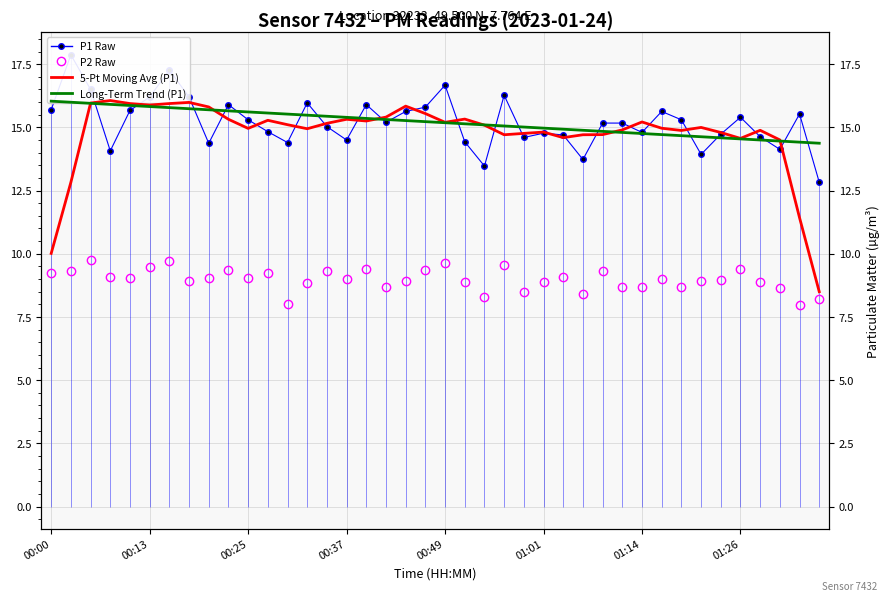

Reading right to left, transcribe all the data shown in this chart.

P1 Raw: 12.8	15.5	14.1	14.6	15.4	14.7	13.9	15.3	15.6	14.8	15.2	15.2	13.7	14.7	14.8	14.6	16.3	13.5	14.4	16.7	15.8	15.6	15.2	15.9	14.5	15.0	16.0	14.4	14.8	15.3	15.9	14.4	16.2	17.3	16.2	15.7	14.1	16.5	17.9	15.7
P2 Raw: 8.2	8.0	8.6	8.9	9.4	9.0	8.9	8.7	9.0	8.7	8.7	9.3	8.4	9.1	8.9	8.5	9.6	8.3	8.9	9.6	9.4	8.9	8.7	9.4	9.0	9.3	8.8	8.0	9.2	9.0	9.4	9.0	8.9	9.7	9.5	9.0	9.1	9.8	9.3	9.2
5-Pt Moving Avg (P1): 8.5	11.4	14.5	14.9	14.6	14.8	15.0	14.9	15.0	15.2	14.9	14.7	14.7	14.6	14.8	14.8	14.7	15.1	15.3	15.2	15.5	15.8	15.4	15.3	15.3	15.2	14.9	15.1	15.3	15.0	15.3	15.8	16.0	15.9	15.9	15.9	16.1	16.0	12.8	10.0
Long-Term Trend (P1): 14.4	14.4	14.5	14.5	14.5	14.6	14.6	14.7	14.7	14.8	14.8	14.8	14.9	14.9	15.0	15.0	15.1	15.1	15.1	15.2	15.2	15.3	15.3	15.4	15.4	15.4	15.5	15.5	15.6	15.6	15.7	15.7	15.7	15.8	15.8	15.9	15.9	16.0	16.0	16.0